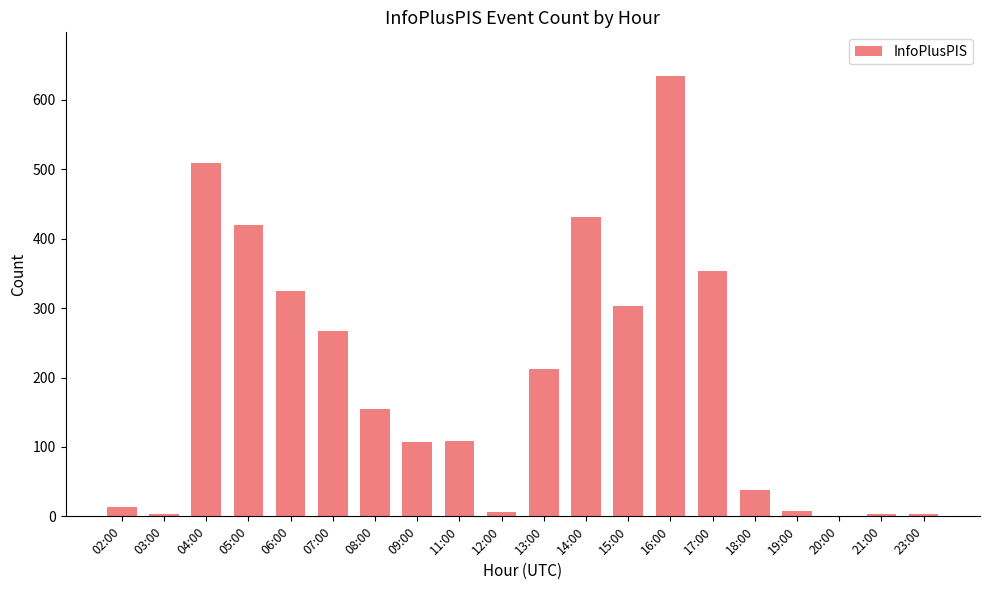

What is the sum of all values?

3902